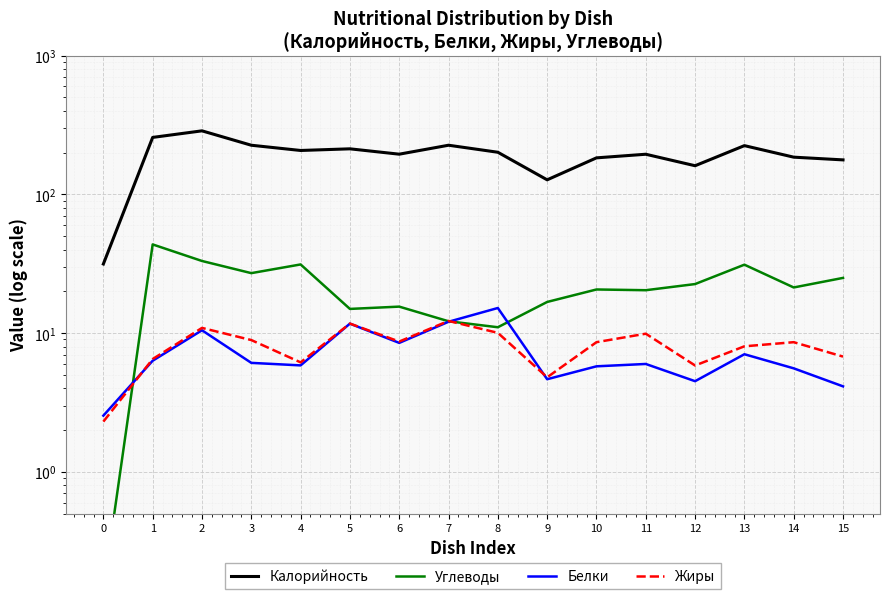

What is the difference between the highest and lowest values at 0?

31.4